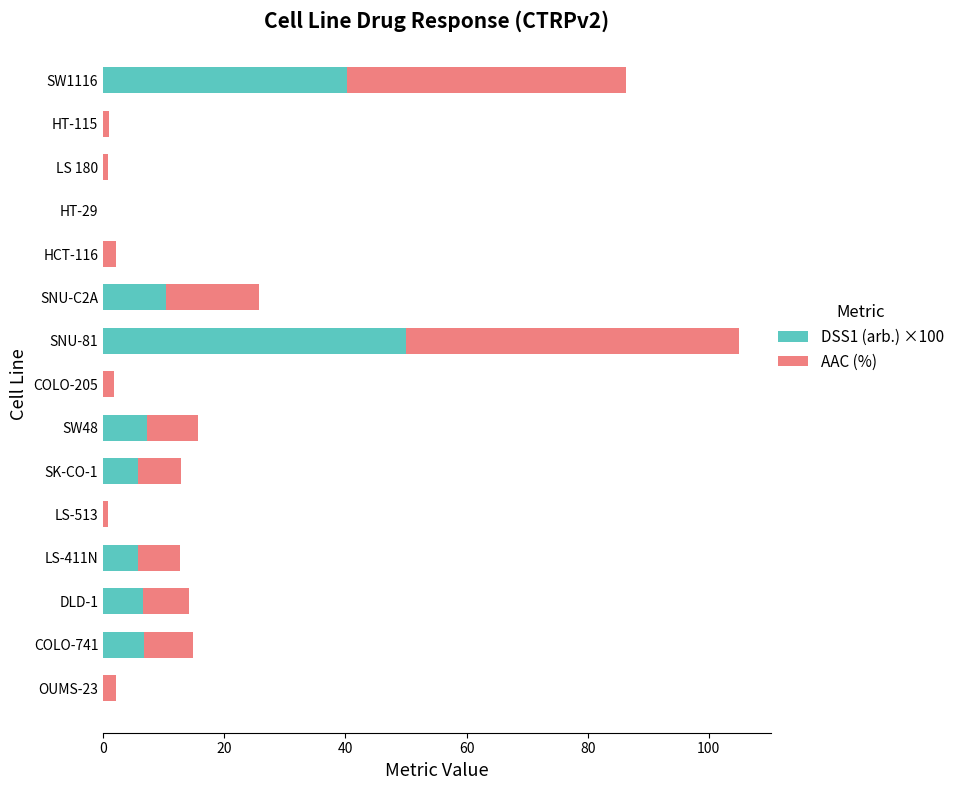

Which category has the highest value in the DSS1 (arb.) ×100 series?

SNU-81